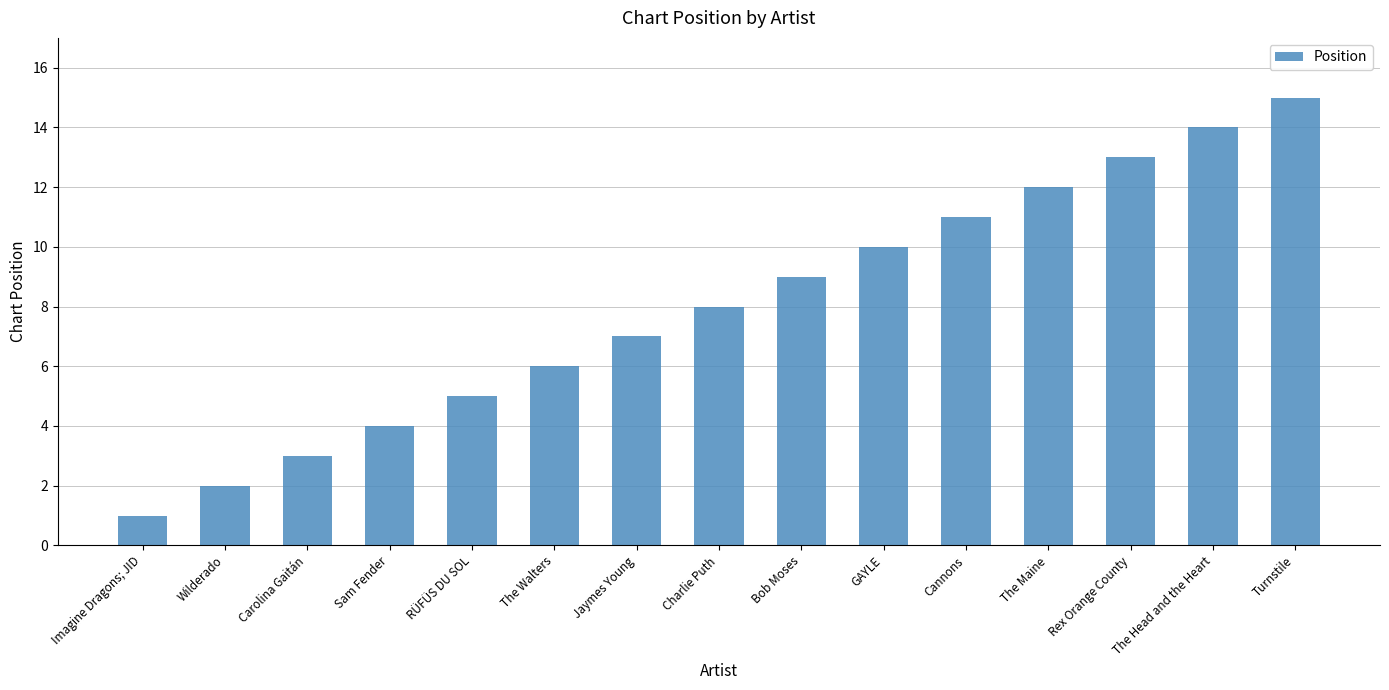

Reading right to left, list all the values displayed in this chart.

15	14	13	12	11	10	9	8	7	6	5	4	3	2	1